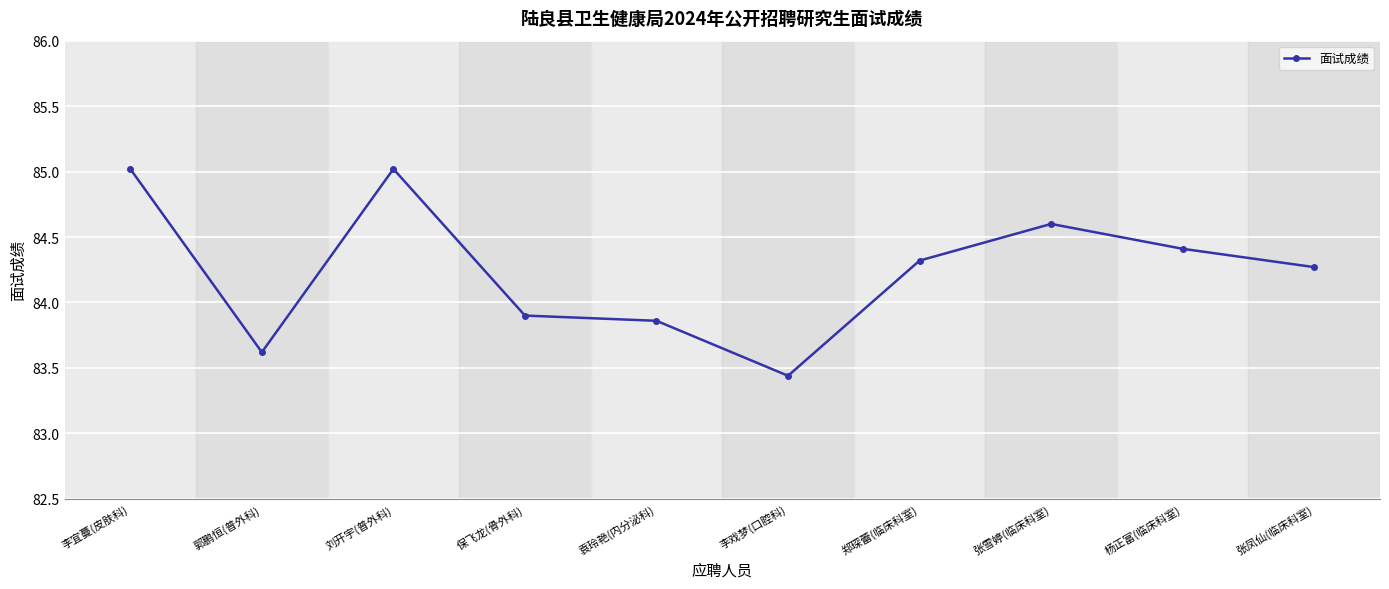

What is the average value?

84.2